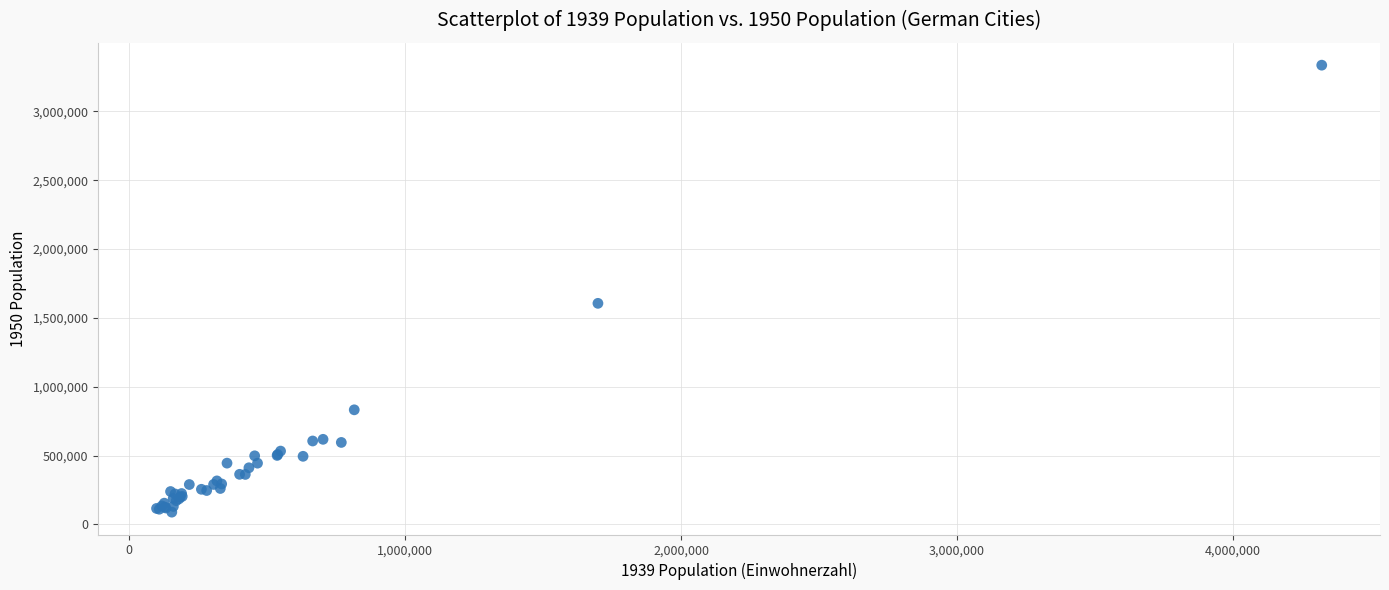

What Y value in the scatter plot is closest to 1712197?

1605606